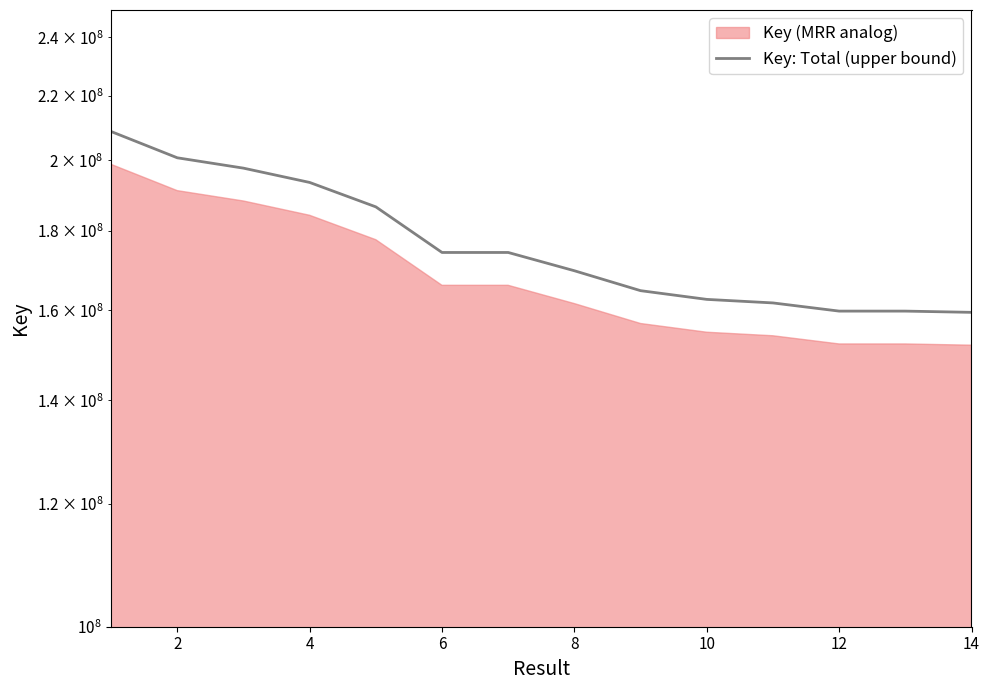

What is the value of the 9th point from the left?

186601585.8